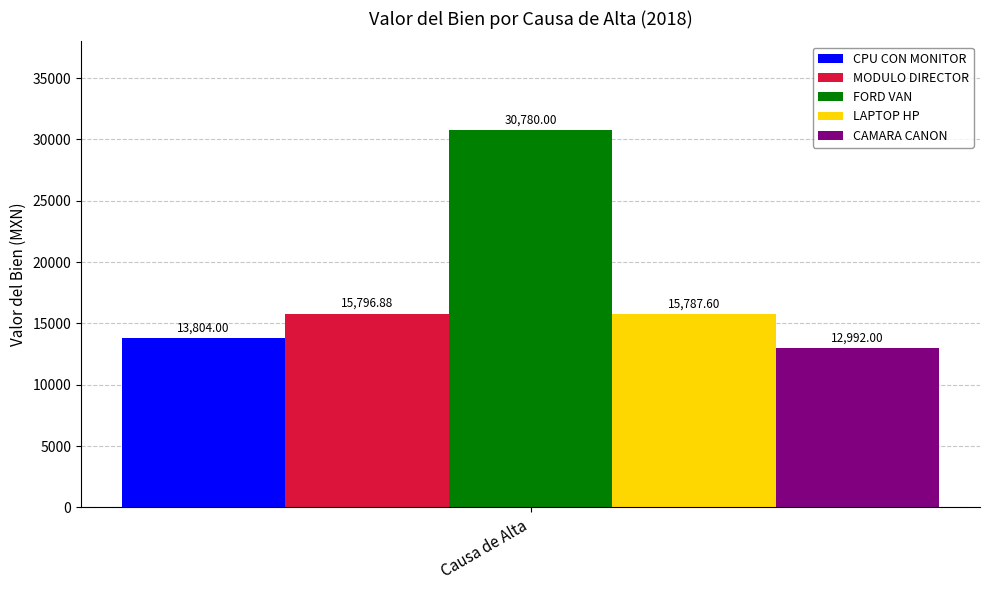

What is the difference between the highest and lowest values at Causa de Alta?

17788.0